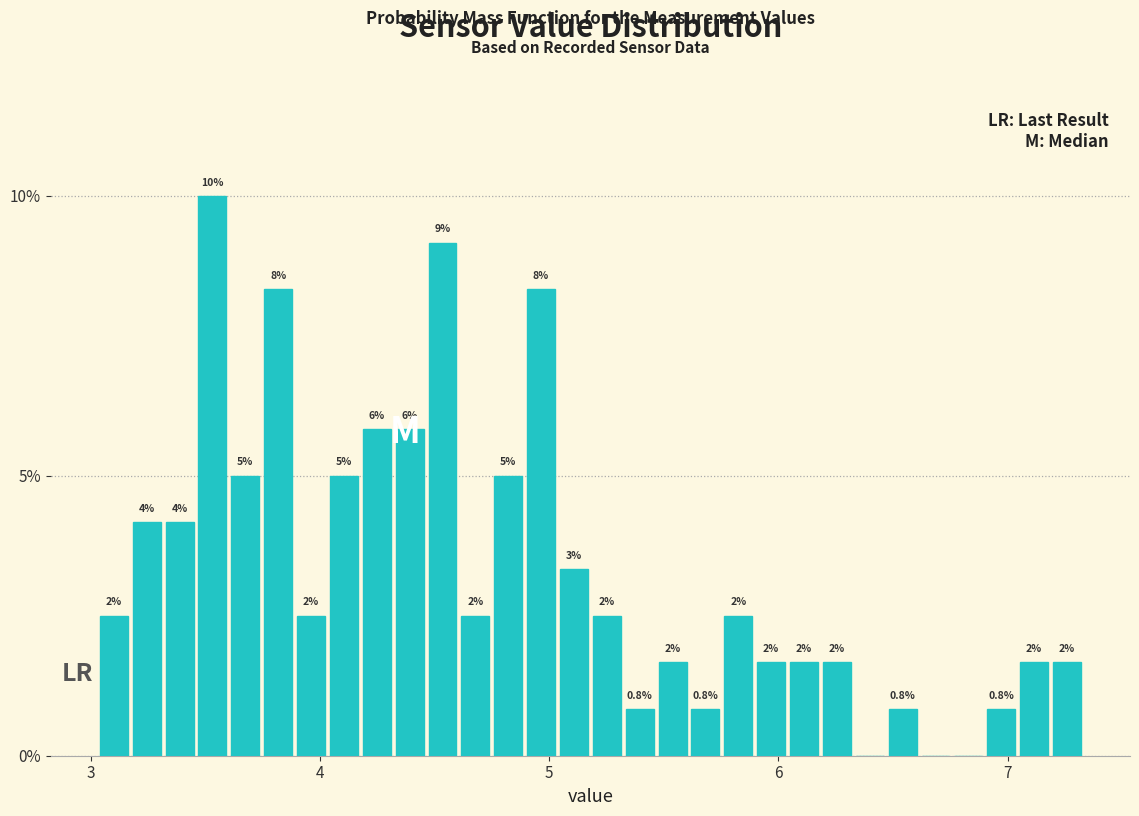

Around what value on the x-axis is the tallest bar? Give the approximate position of its centre, as read against the axis.

3.5